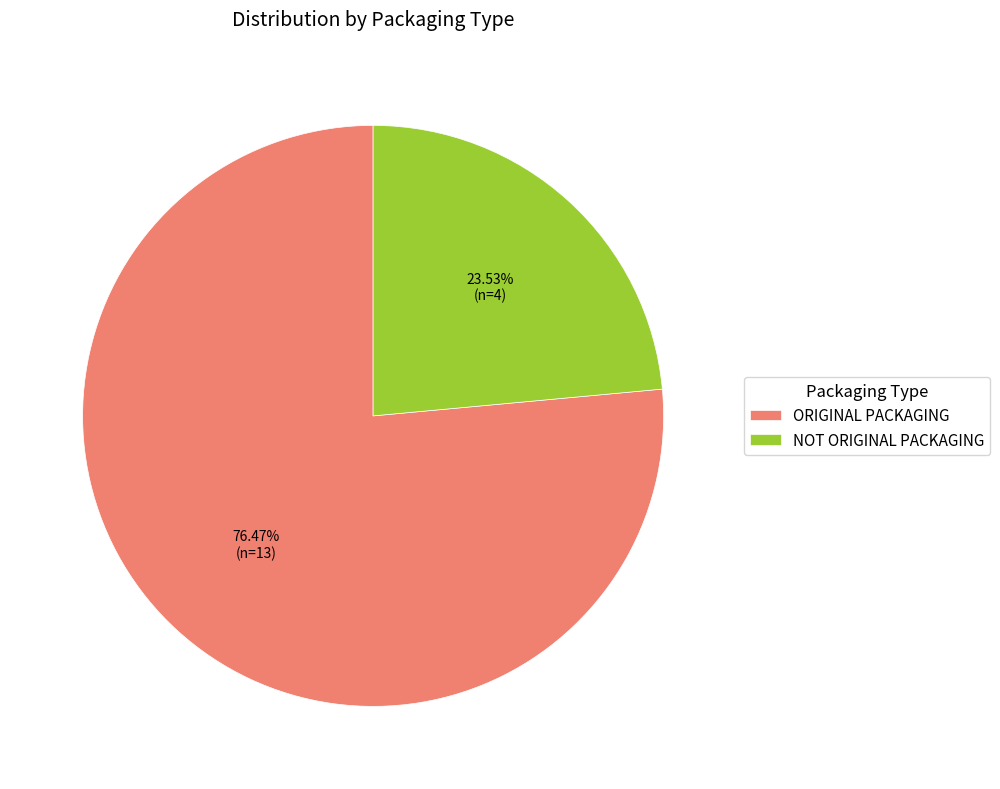

To the nearest percent, what is the difference between the largest and smallest slice percentages?

53%